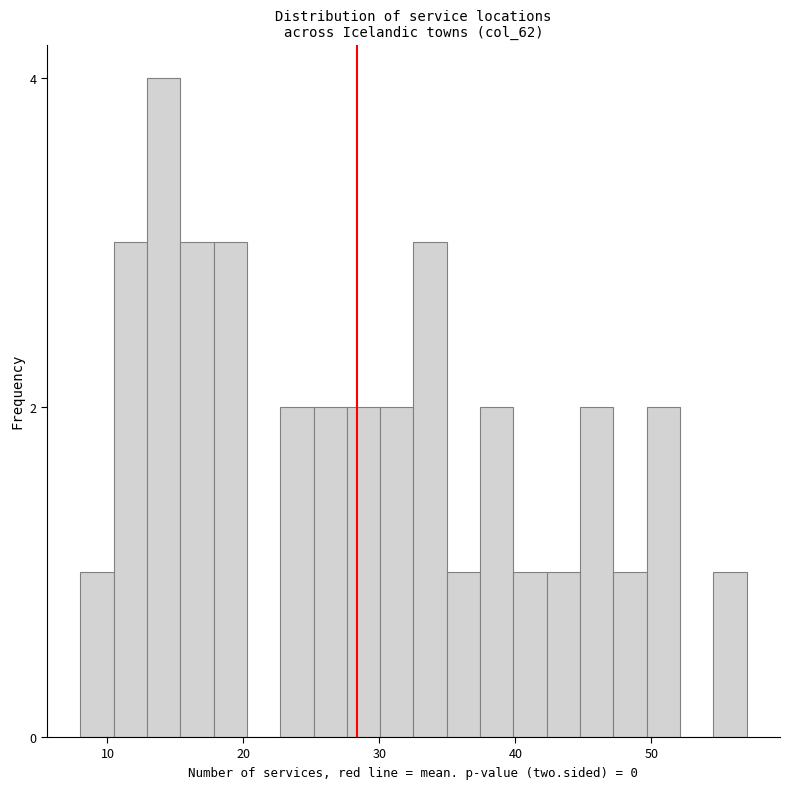

Read against the x-axis, roughly where is the centre of the tallest bar?

14